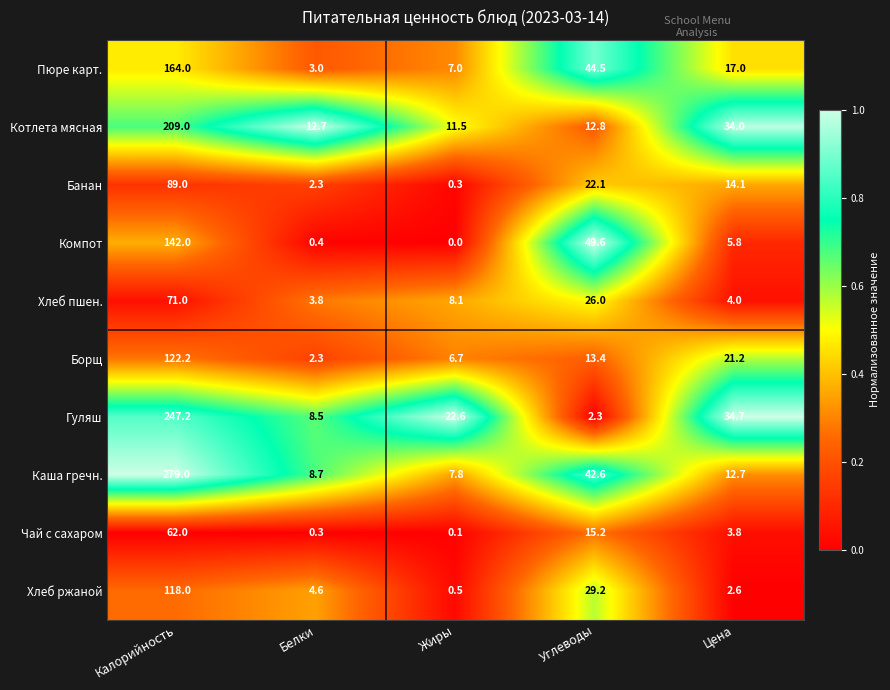

The value of Гуляш at Цена is 34.7. True or false?

True